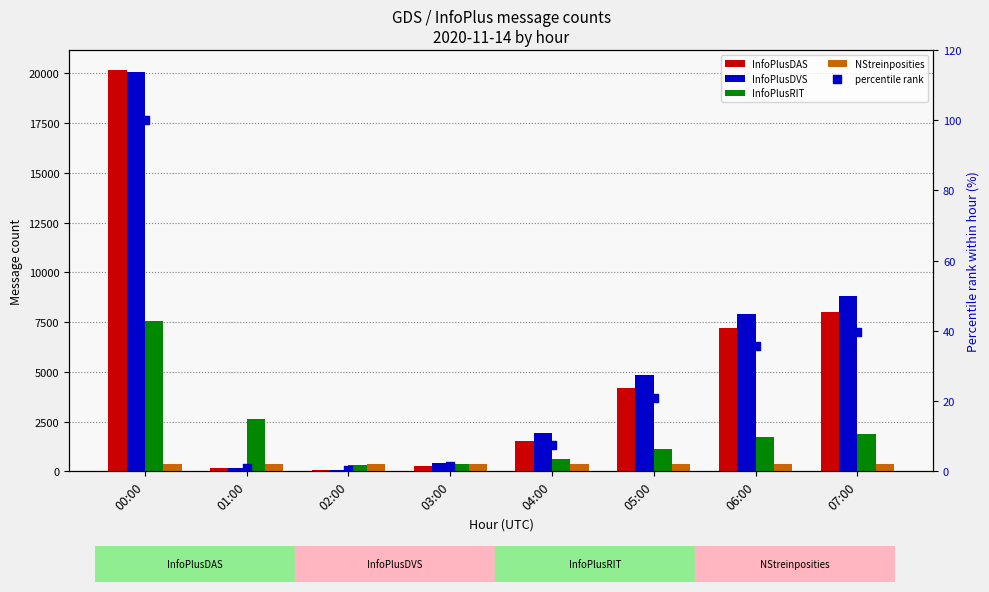

Which series contains the lowest Y value?

percentile rank